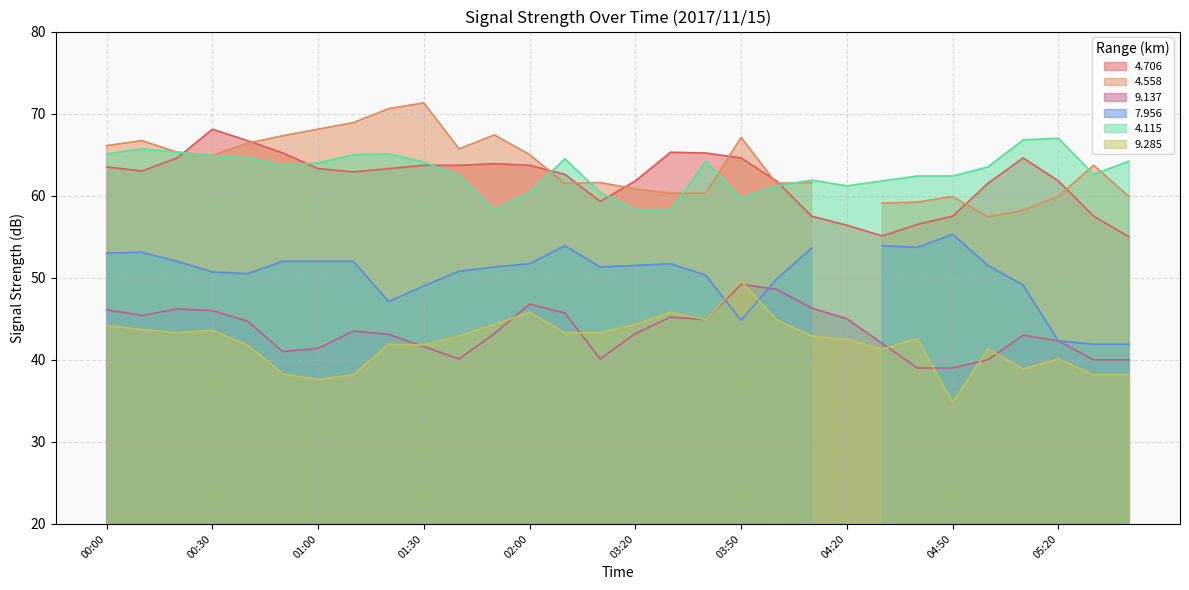

What is the highest value of the   9.137 series?

49.2